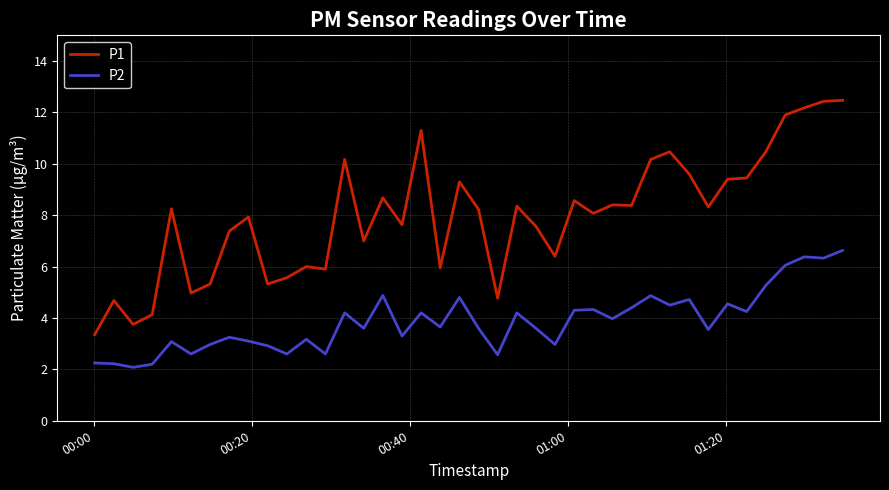

Which series has the widest spread of values?

P1